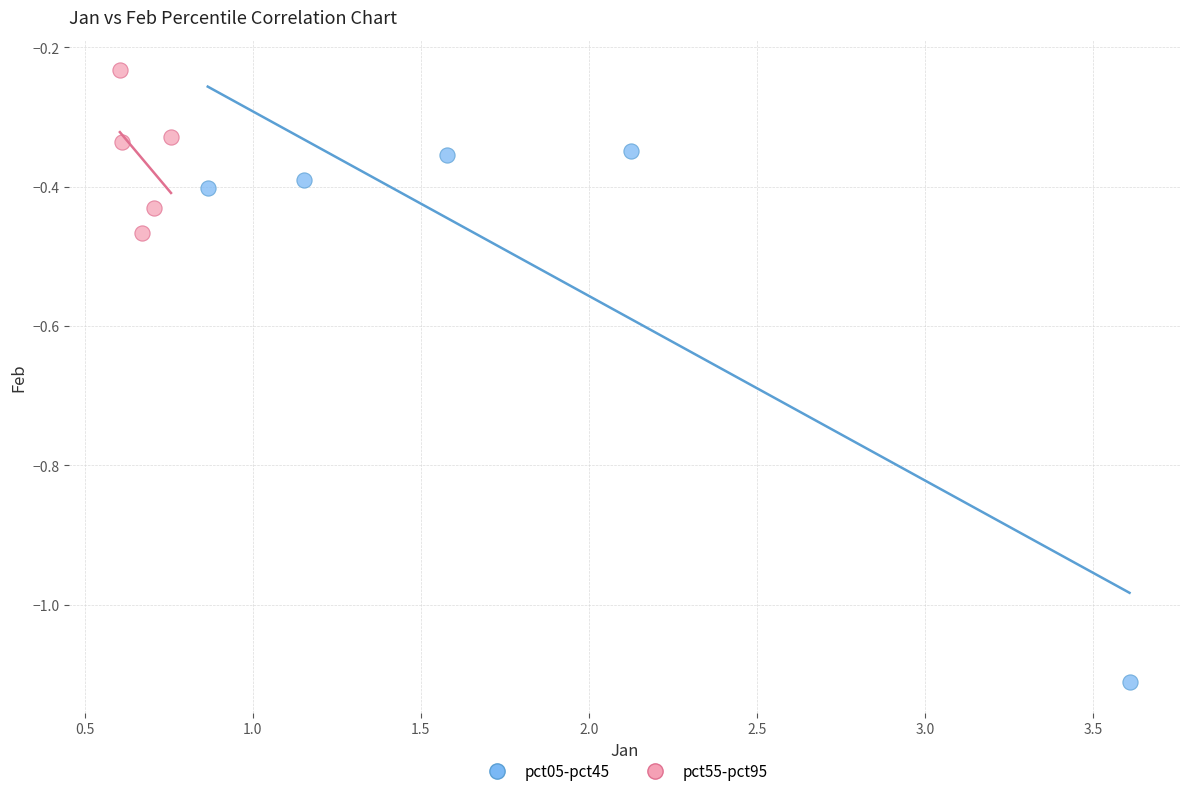

Which series reaches the maximum Y coordinate?

pct55-pct95